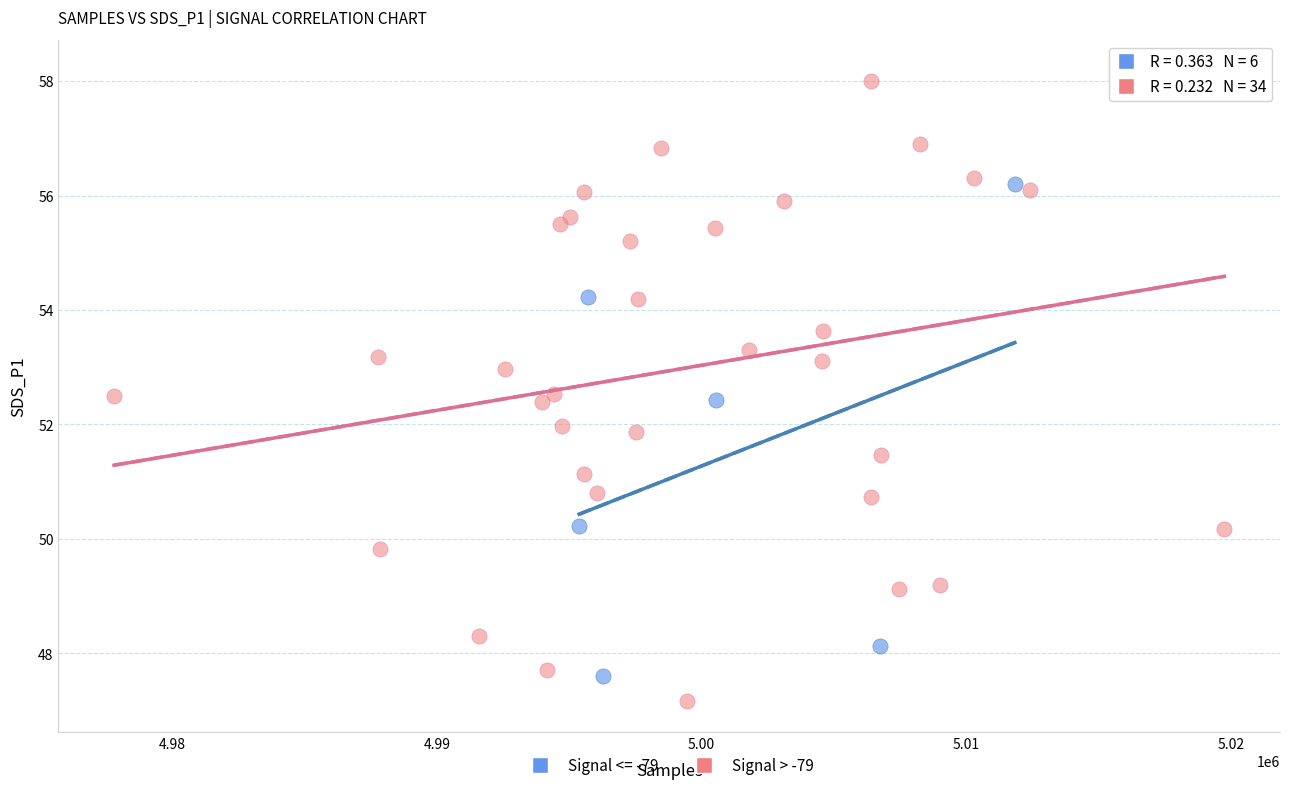

Which series contains the highest Y value?

Signal > -79